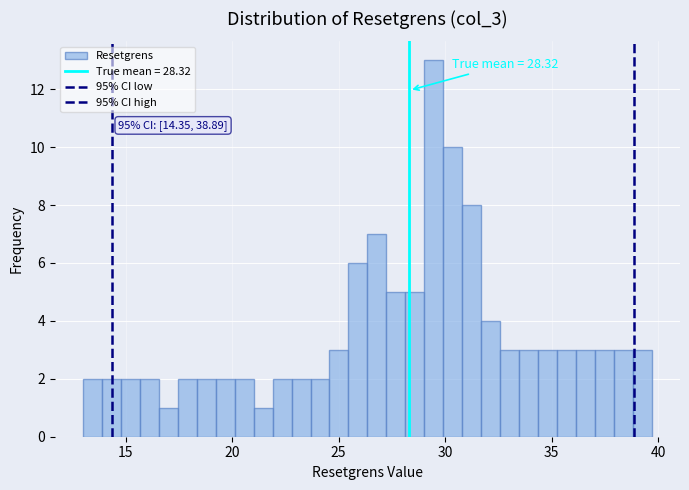

Around what value on the x-axis is the tallest bar? Give the approximate position of its centre, as read against the axis.

29.5